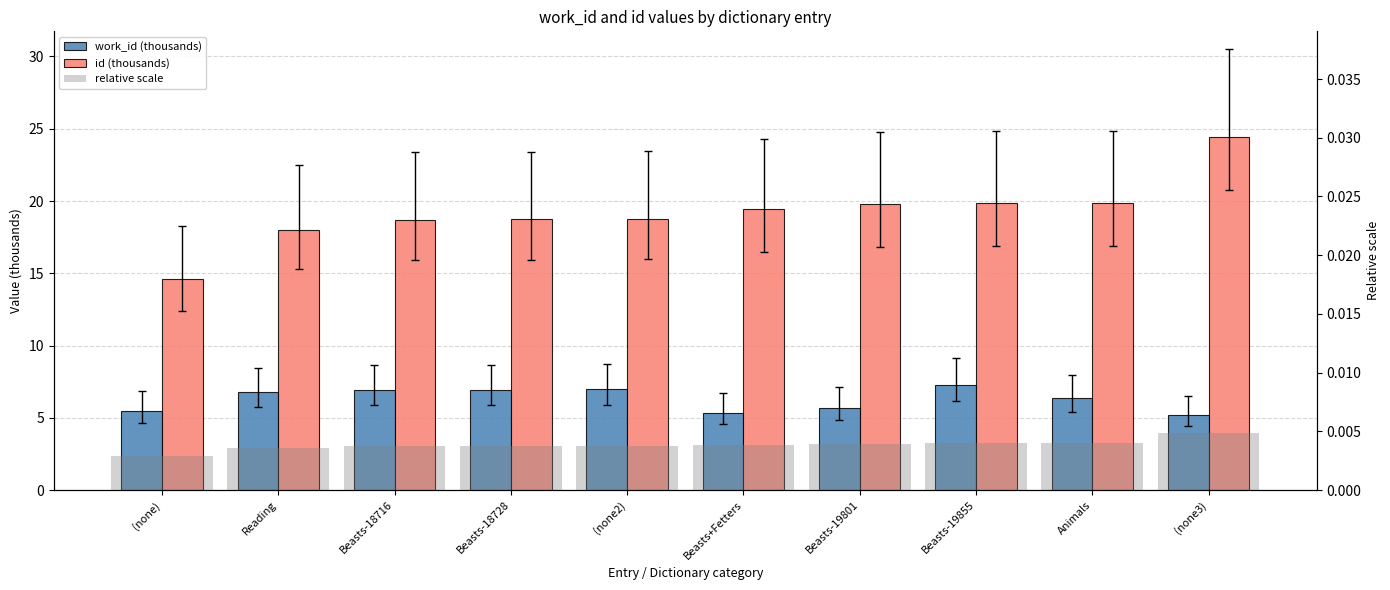

Rank the series by their average value, from lowest to highest.

relative scale, work_id (thousands), id (thousands)